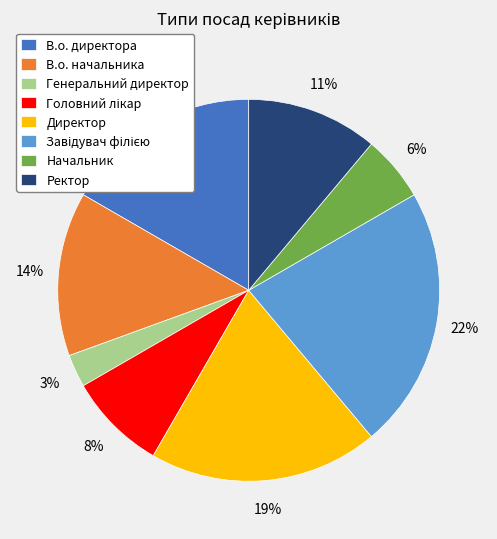

Between В.о. директора and Директор, which is larger?

Директор